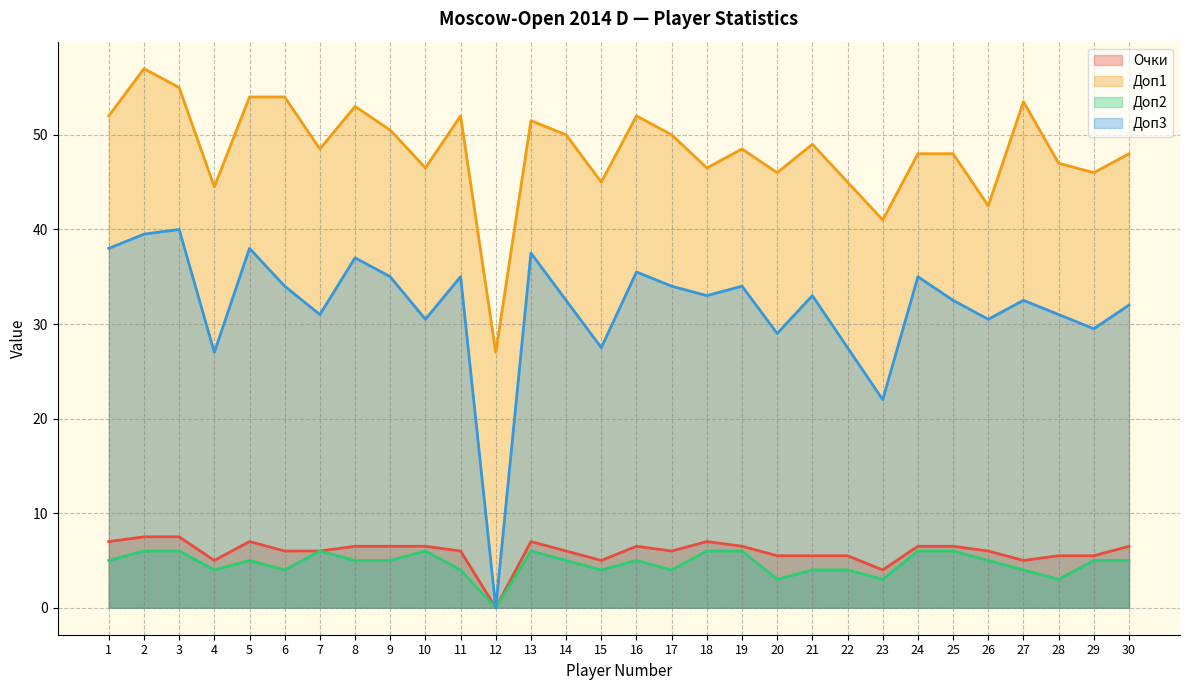

The value of Доп2 at 22 is 4.0. True or false?

True